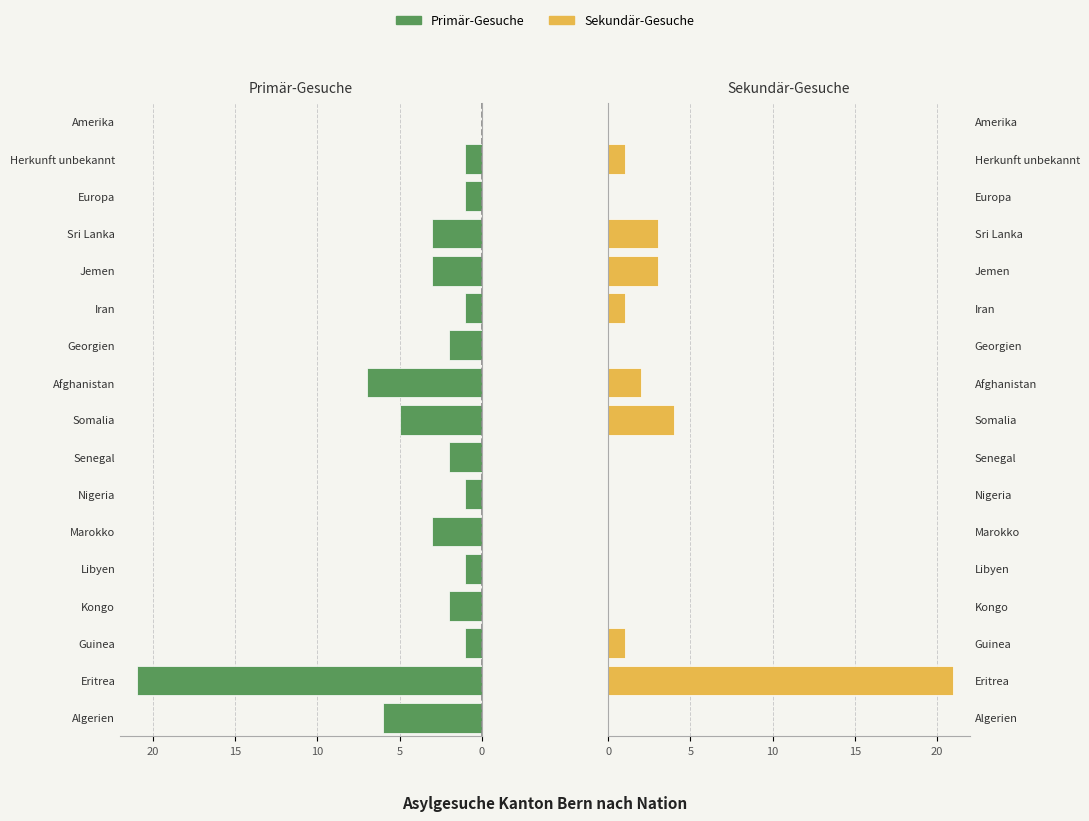

Are the bars grouped side by side (vs. stacked)?

Yes